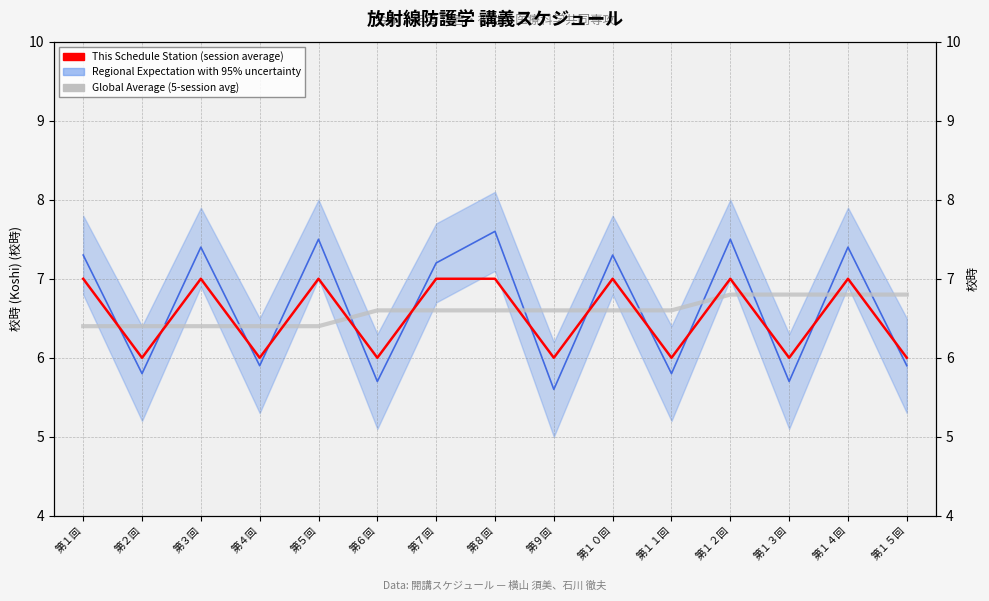

Which series changed the most between 第１０回 and 第１３回?

Regional Expectation with 95% uncertainty